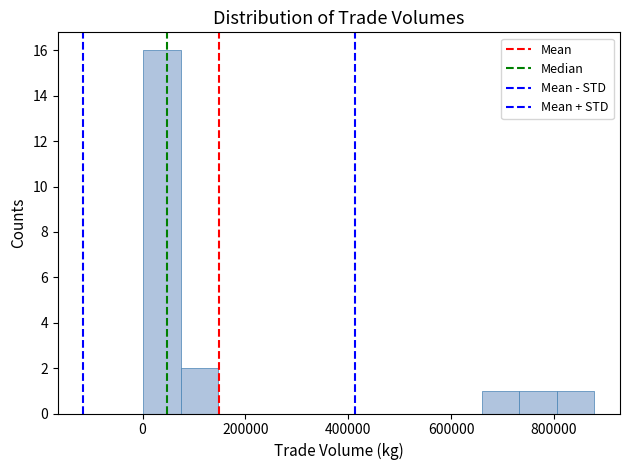

Read against the x-axis, roughly where is the centre of the tallest bar?

40000